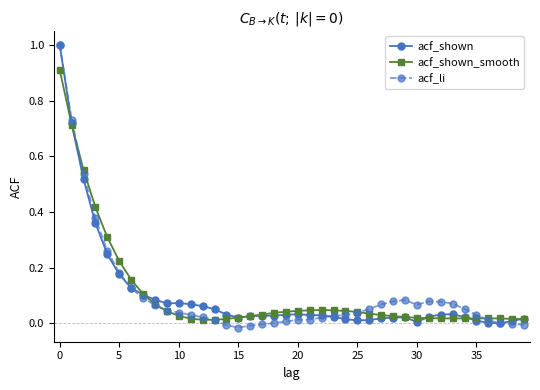

Which series has the widest spread of values?

acf_li